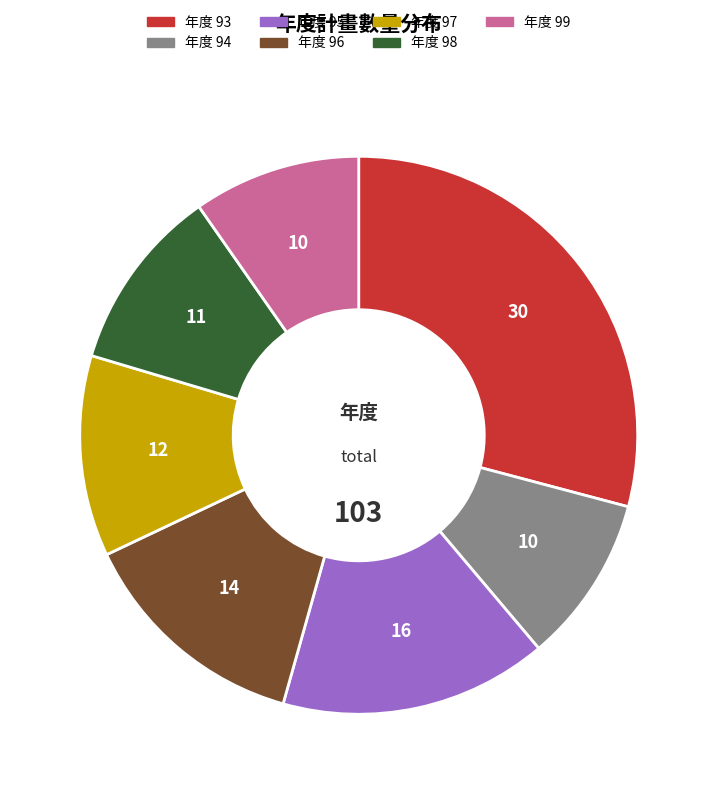

Is there any slice that represents more than half of the pie?

No